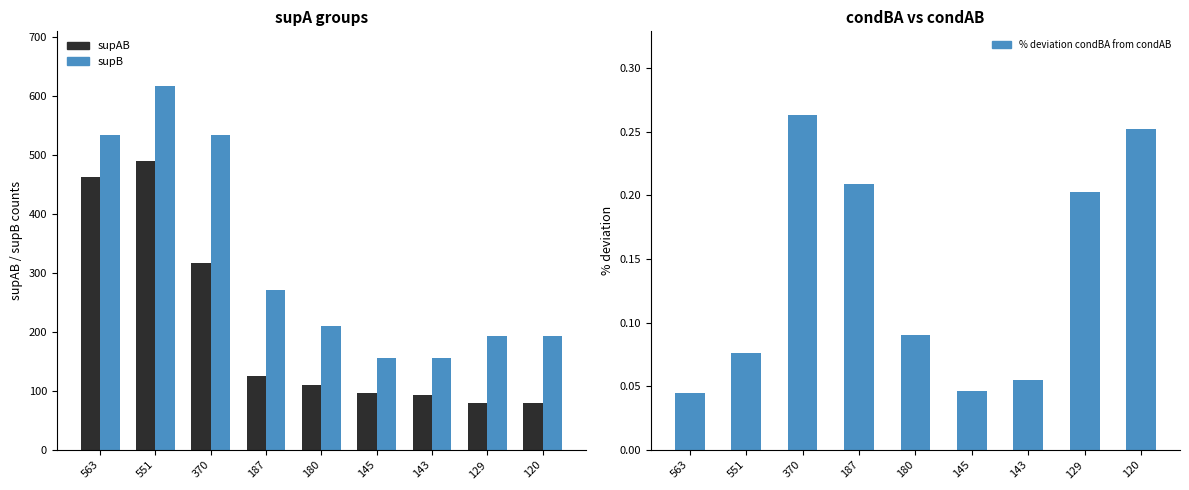

At which label is % deviation condBA from condAB closest to 0?

563